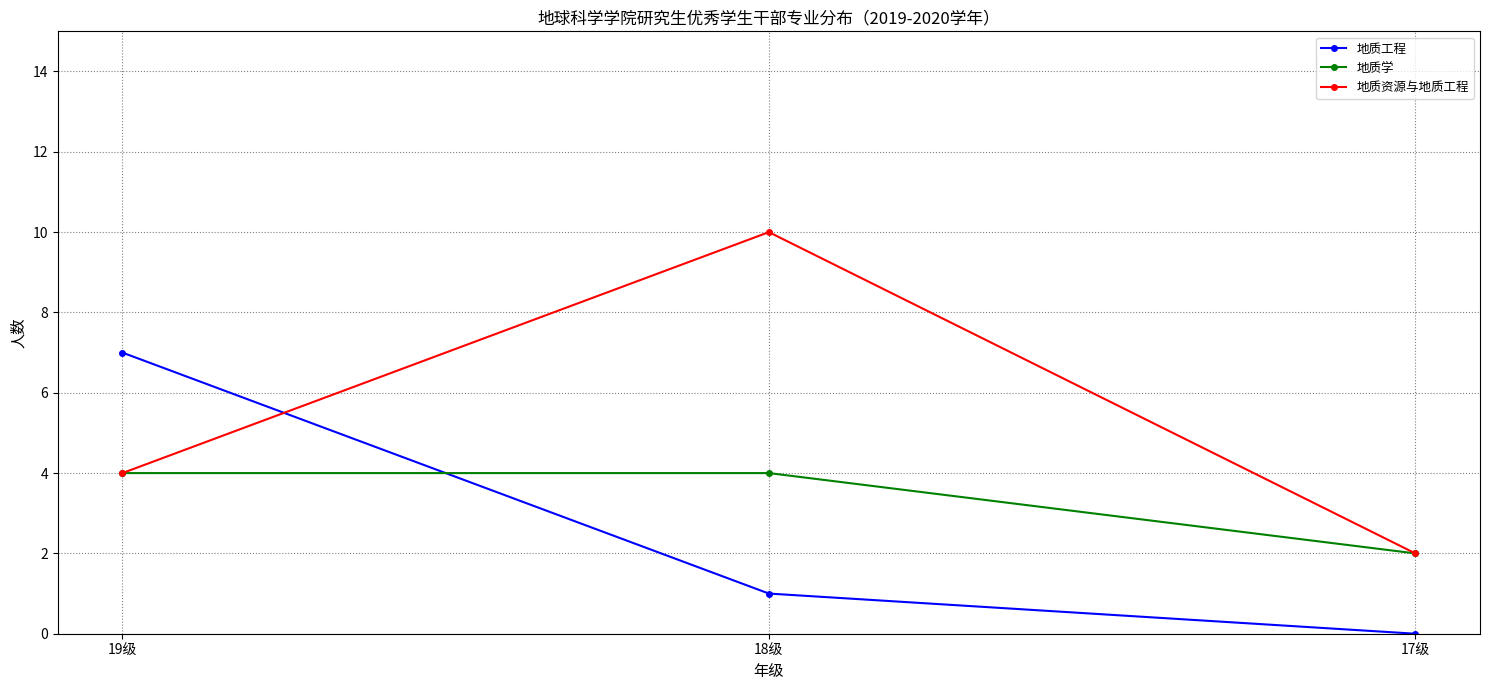

What value does the 地质学 series have at 19级?

4